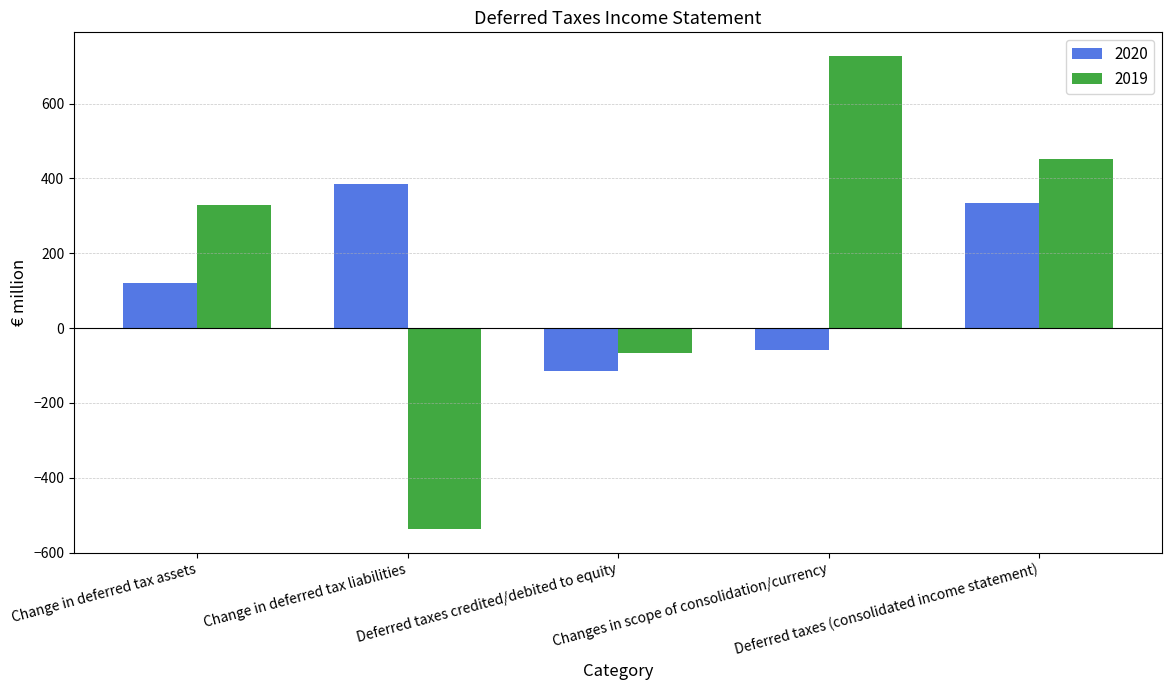

What is the difference between the 2020 values at Change in deferred tax liabilities and Change in deferred tax assets?

263